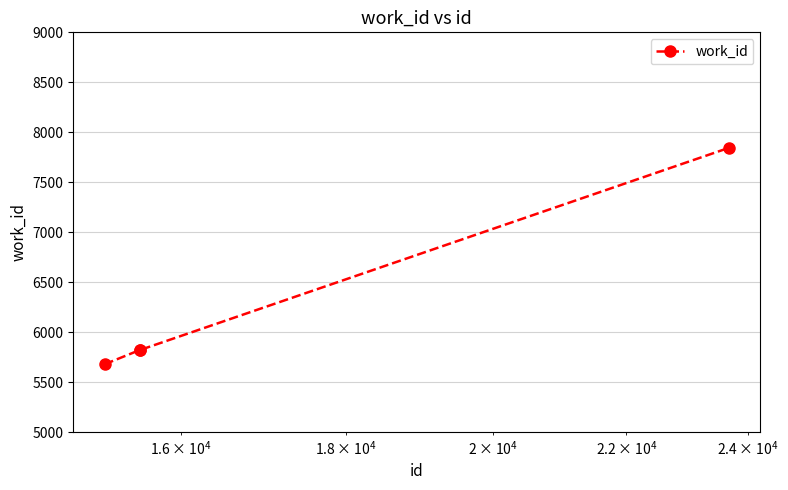

What is the sum of all values?

25163